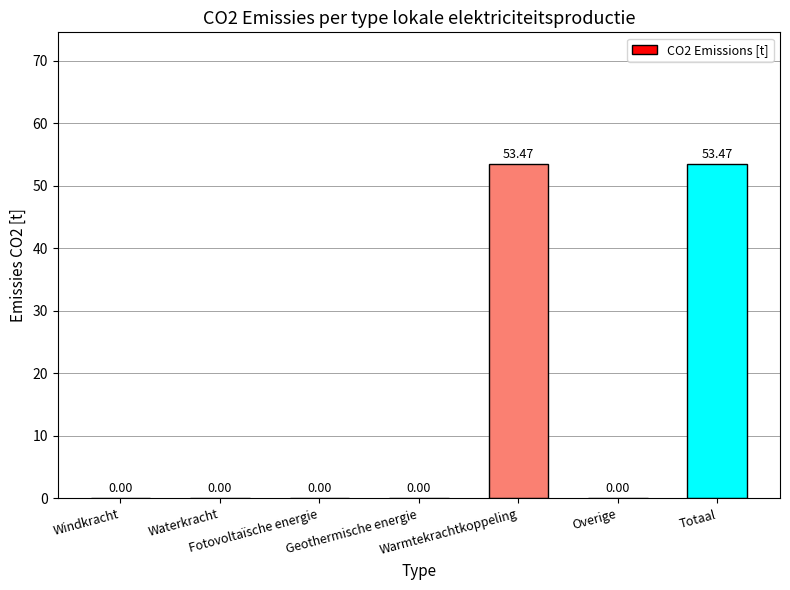

What is the average value?

15.3